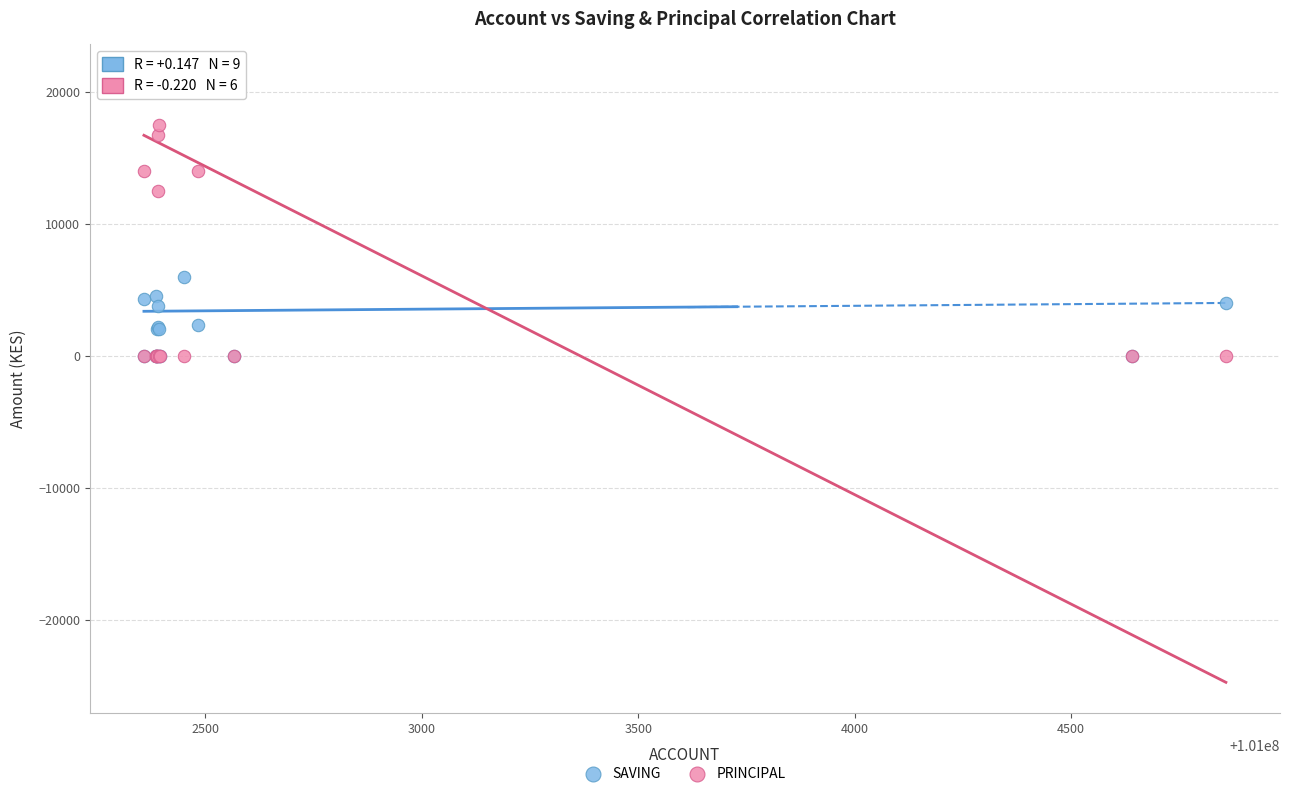

What are all the series names shown in the legend?

SAVING, PRINCIPAL